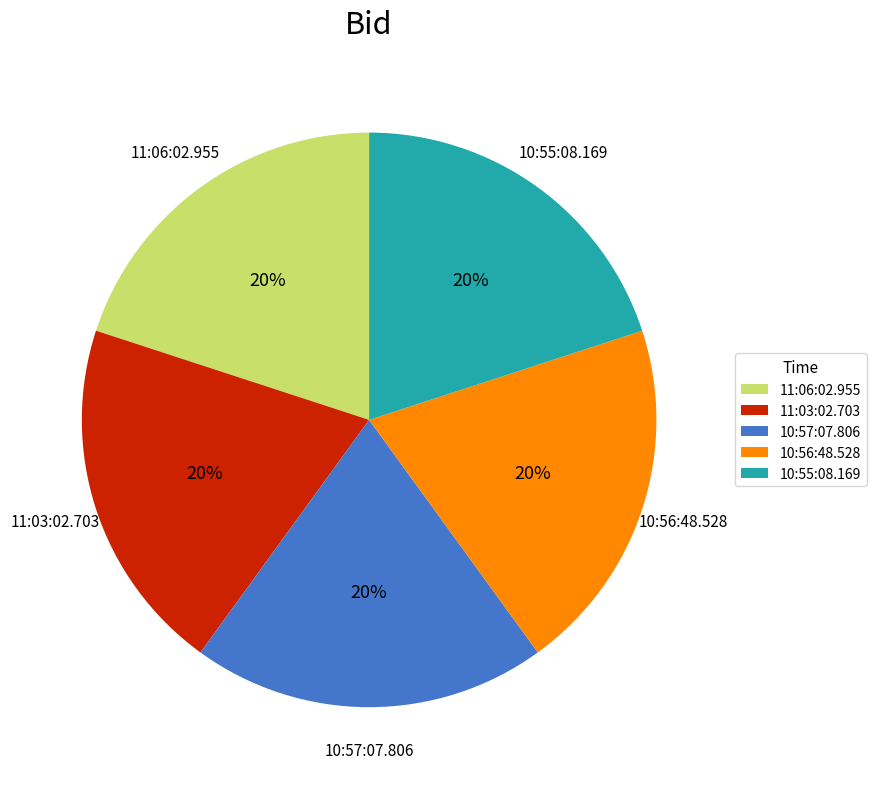

Does any single category account for the majority?

No